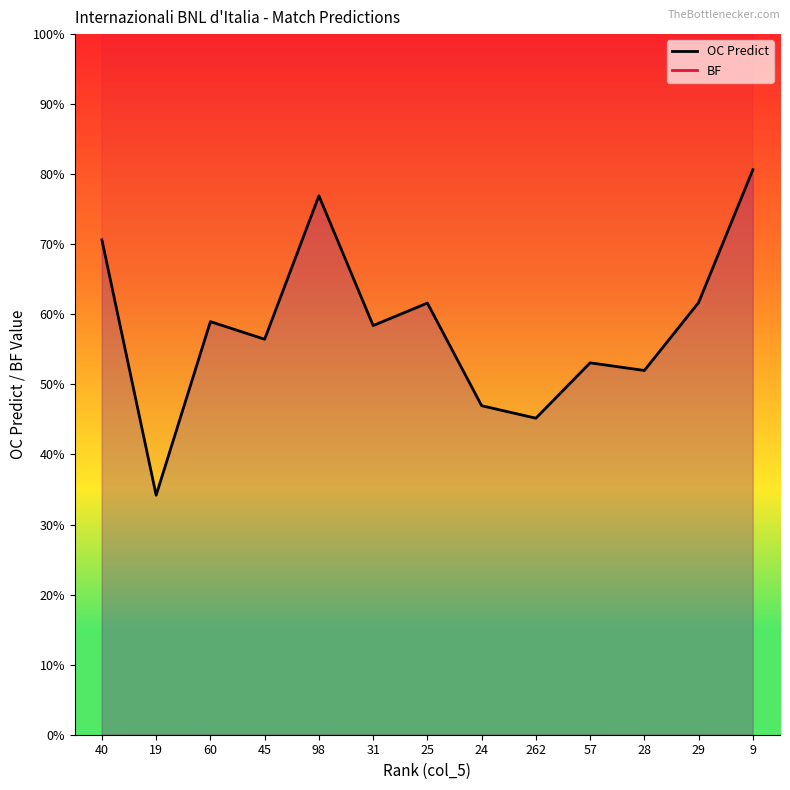

Does the chart have visible grid lines?

No